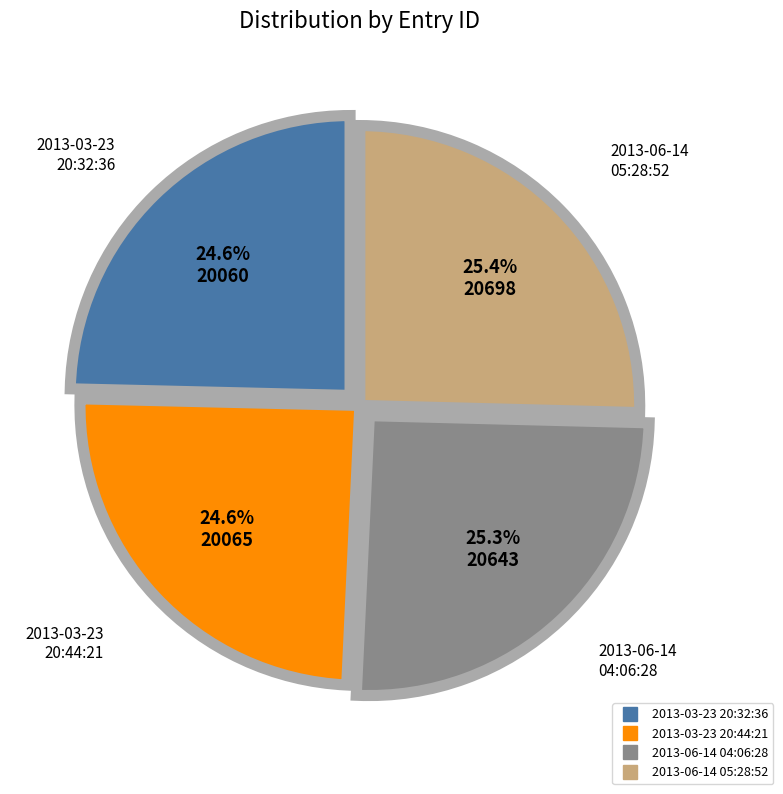

How many segments does this pie chart have?

4